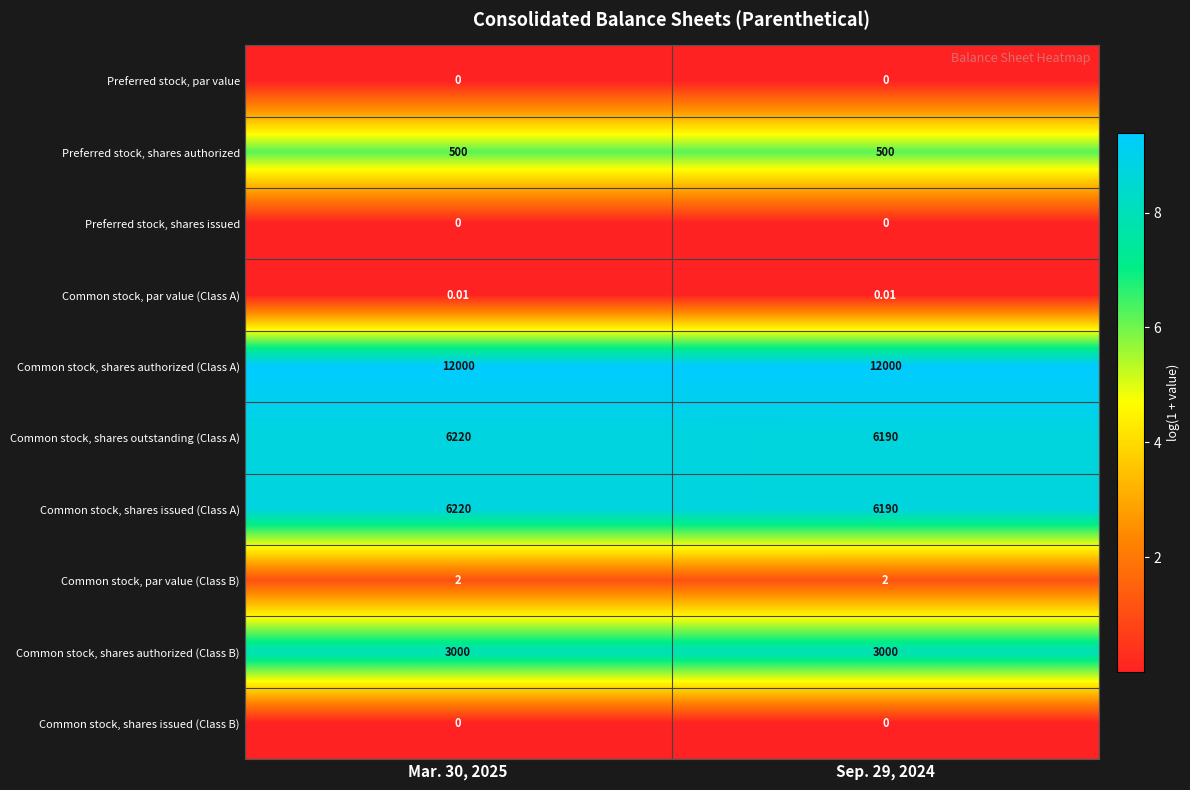

Which series has the largest total across all categories?

Common stock, shares authorized (Class A)